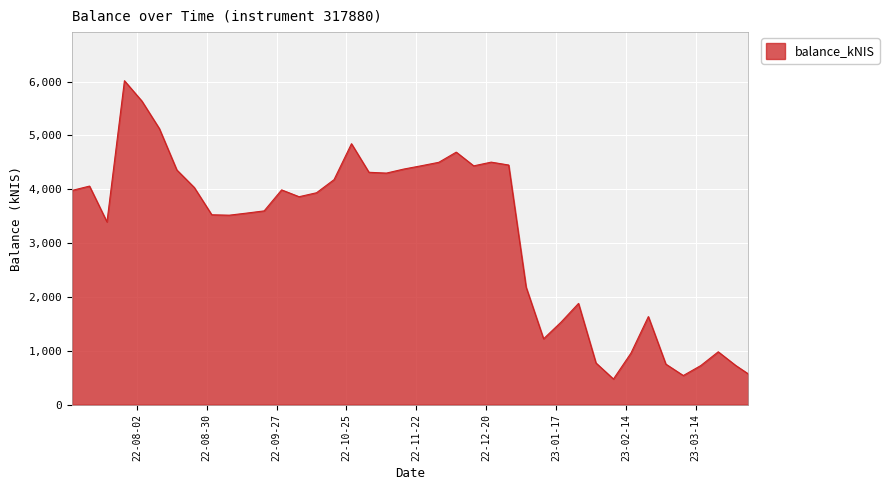

What is the average value?

3165.2